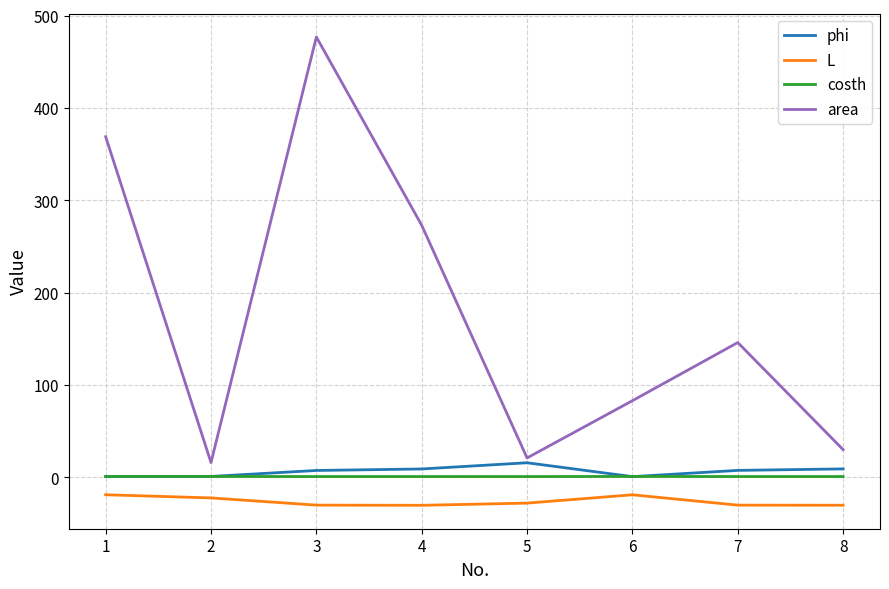

Rank the series by their maximum value, from highest to lowest.

area, phi, costh, L